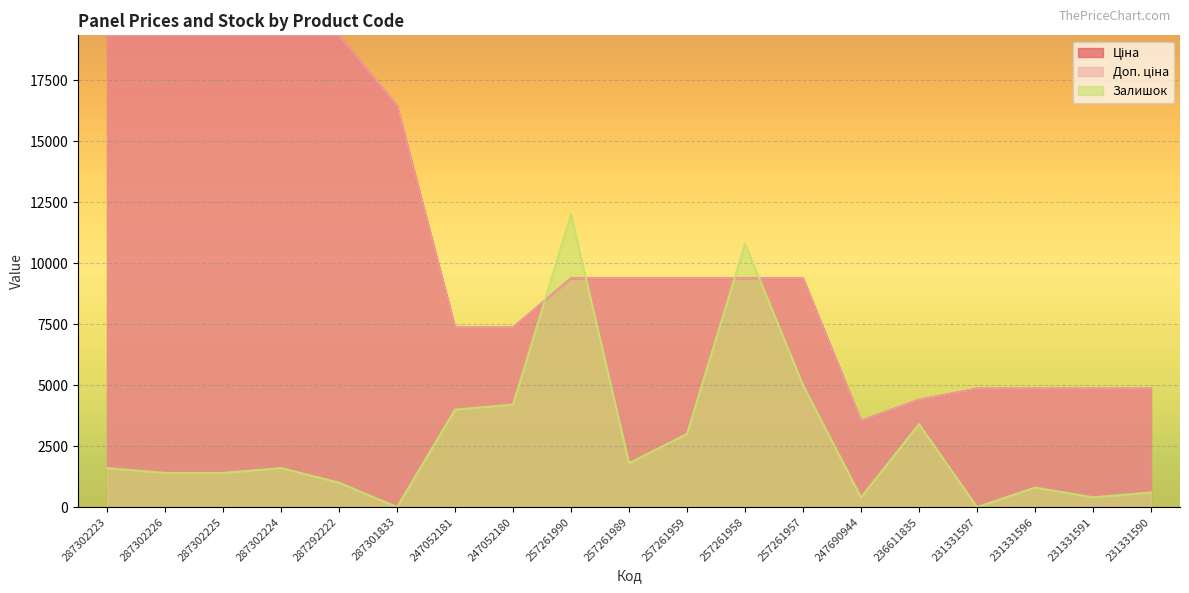

What are all the series names shown in the legend?

Ціна, Доп. ціна, Залишок